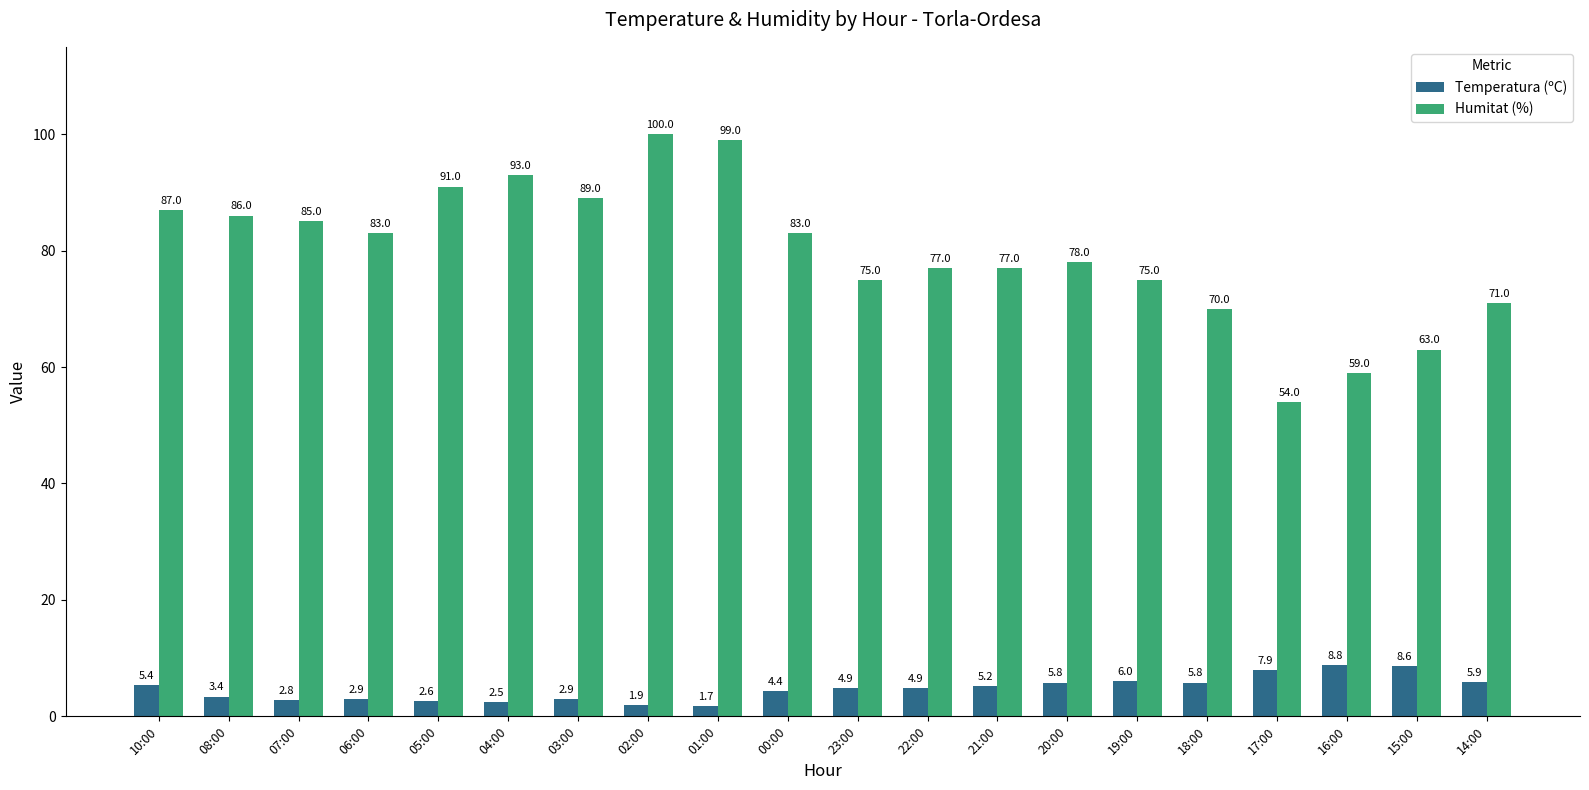

List the series in order of their overall mean, highest first.

Humitat (%), Temperatura (ºC)